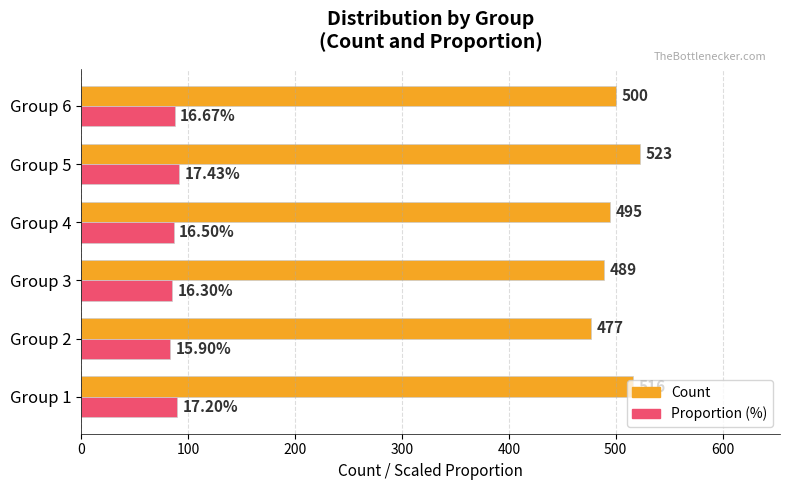

What is the sum of the Count values at Group 3 and Group 1?

1005.0